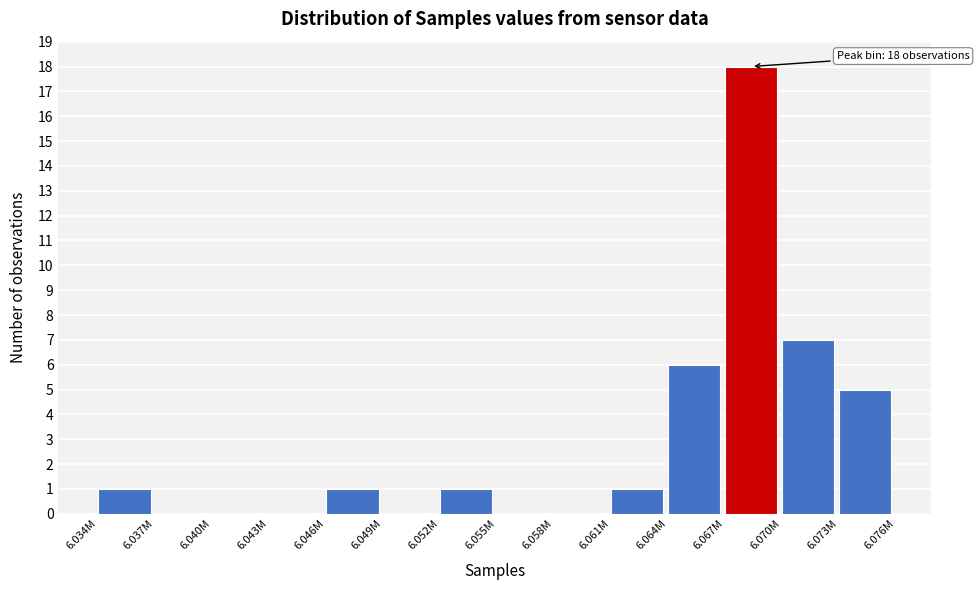

Reading right to left, extract all data points from this chart.

6.073M=5	6.070M=7	6.067M=18	6.064M=6	6.061M=1	6.058M=0	6.055M=0	6.052M=1	6.049M=0	6.046M=1	6.043M=0	6.040M=0	6.037M=0	6.034M=1